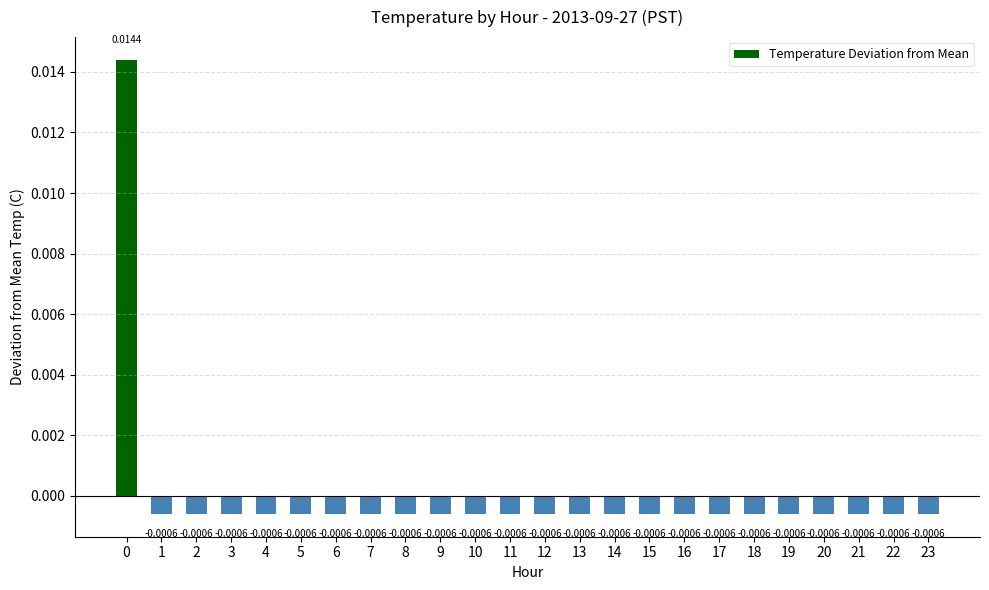

Between 8 and 17, which is larger?

8